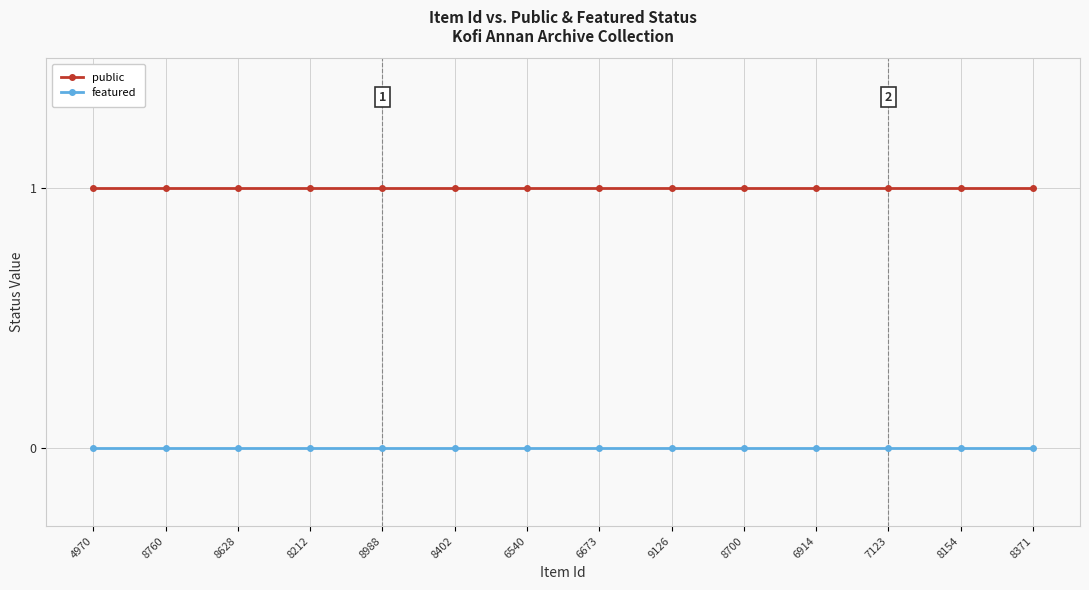

Reading left to right, transcribe all the data shown in this chart.

public: 4970=1	8760=1	8628=1	8212=1	8988=1	8402=1	6540=1	6673=1	9126=1	8700=1	6914=1	7123=1	8154=1	8371=1
featured: 4970=0	8760=0	8628=0	8212=0	8988=0	8402=0	6540=0	6673=0	9126=0	8700=0	6914=0	7123=0	8154=0	8371=0